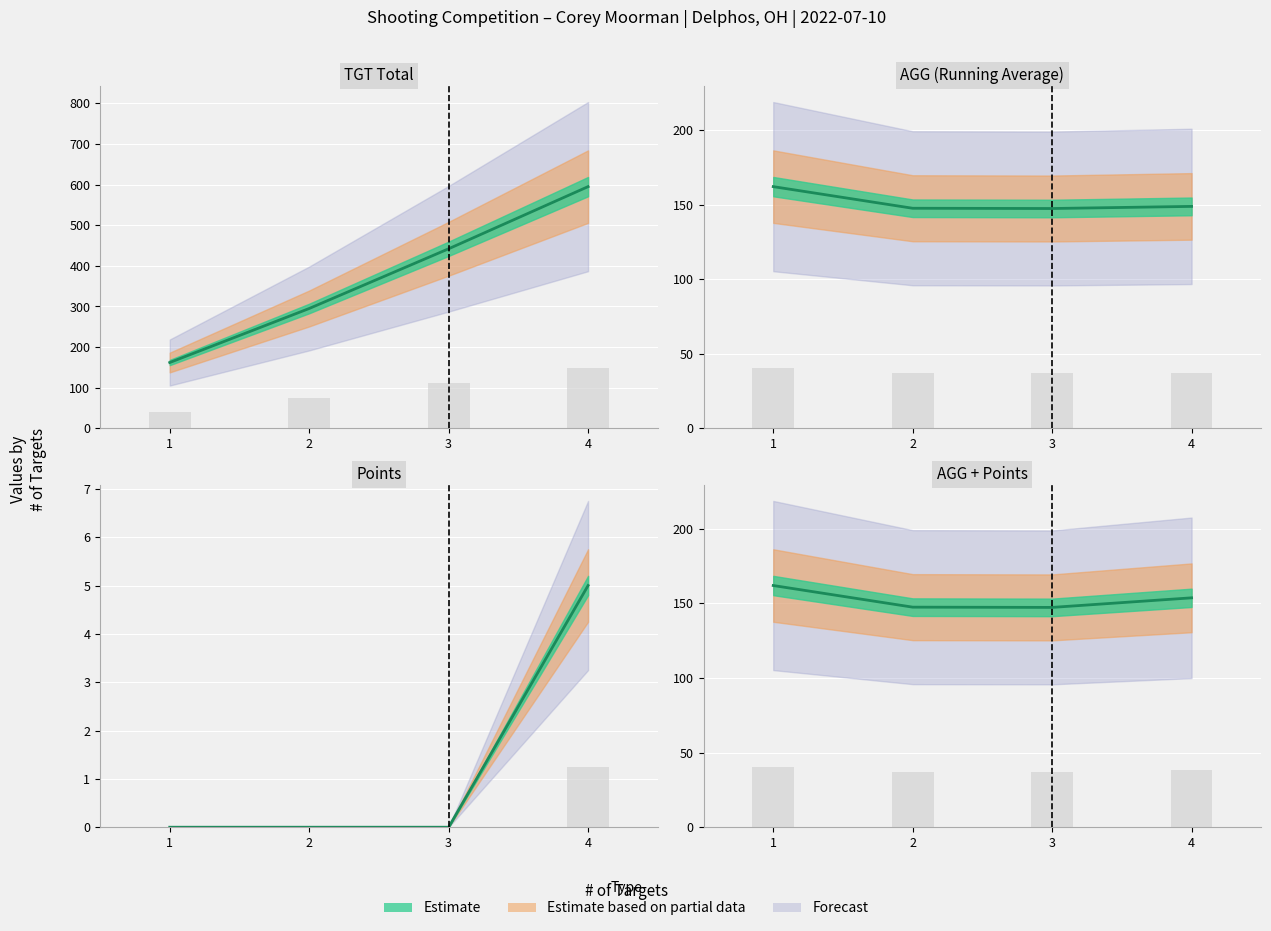

Between 1 and 3, which series saw the biggest shift?

TGT Total